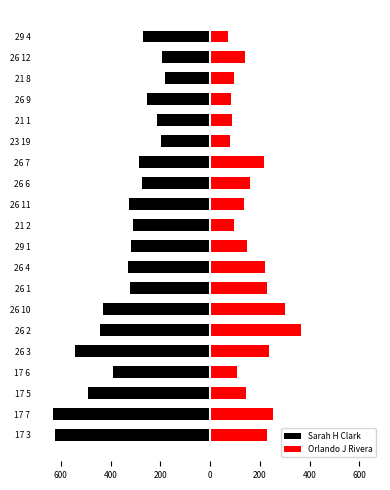

Reading right to left, what are all the values shown in this chart?

Sarah H Clark: -268	-192	-183	-252	-214	-199	-284	-275	-326	-308	-317	-331	-323	-430	-442	-544	-390	-490	-633	-622
Orlando J Rivera: 70	141	96	82	88	80	216	162	136	96	148	220	227	301	365	236	110	145	253	227